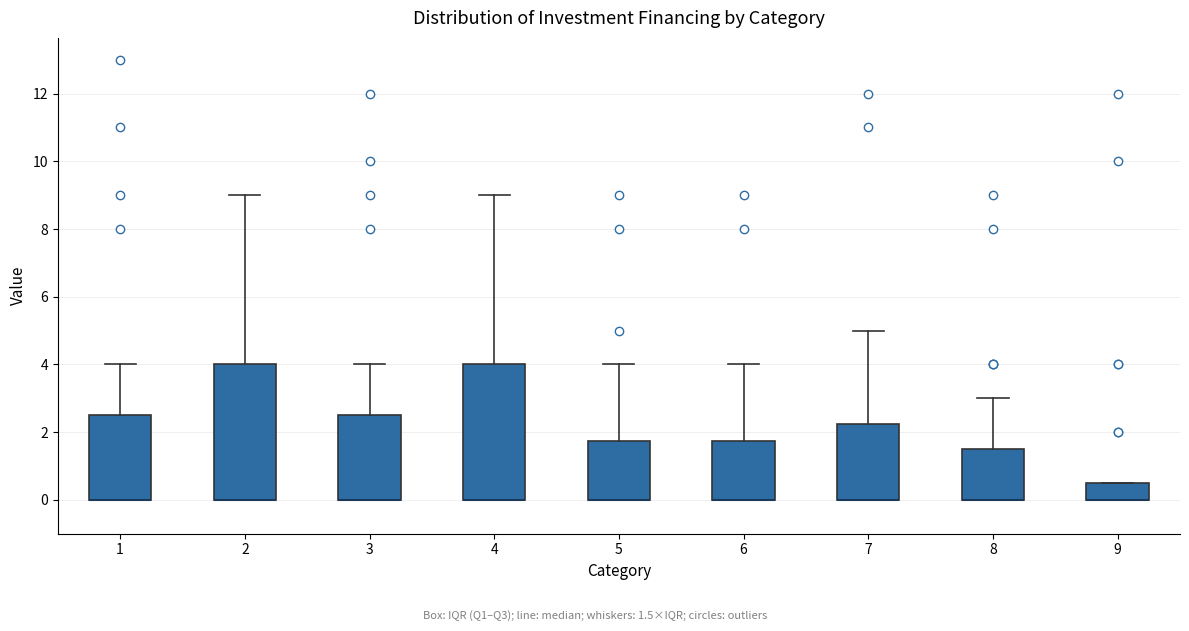

Reading left to right, read every box against the y-axis: the position of its median line, the range the box covers, and the ends of its whiskers. The values are not printed on the chart, so give them approximately, as read against the axis.

1: median 0.0 (drawn on the box's lower edge), box 0.0 to 2.6, whiskers 0.0 to 4.0
2: median 0.0 (drawn on the box's lower edge), box 0.0 to 4.0, whiskers 0.0 to 9.0
3: median 0.0 (drawn on the box's lower edge), box 0.0 to 2.6, whiskers 0.0 to 4.0
4: median 0.0 (drawn on the box's lower edge), box 0.0 to 4.0, whiskers 0.0 to 9.0
5: median 0.0 (drawn on the box's lower edge), box 0.0 to 1.8, whiskers 0.0 to 4.0
6: median 0.0 (drawn on the box's lower edge), box 0.0 to 1.8, whiskers 0.0 to 4.0
7: median 0.0 (drawn on the box's lower edge), box 0.0 to 2.2, whiskers 0.0 to 5.0
8: median 0.0 (drawn on the box's lower edge), box 0.0 to 1.6, whiskers 0.0 to 3.0
9: median 0.0 (drawn on the box's lower edge), box 0.0 to 0.6, whiskers 0.0 to 0.6